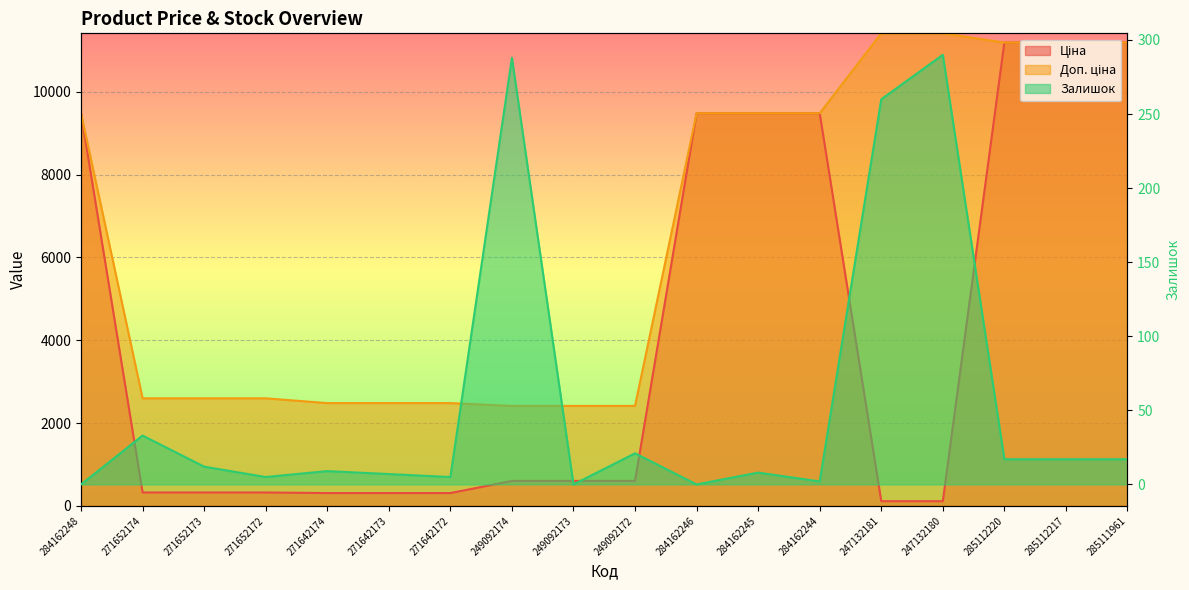

What is the sum of all Доп. ціна values?

116791.4